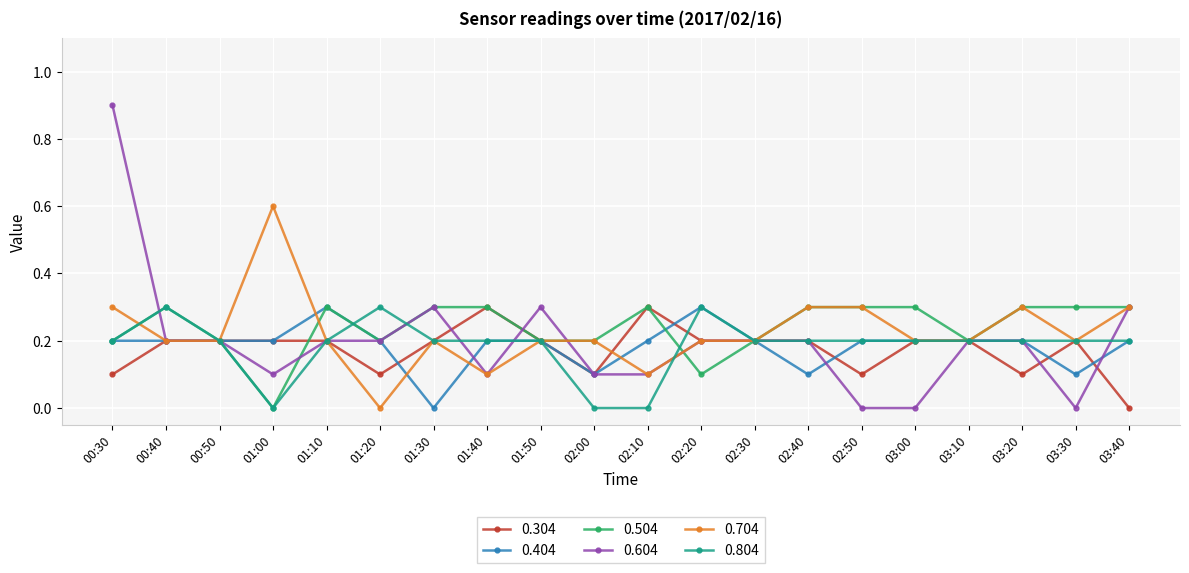

Which series has the widest spread of values?

0.604